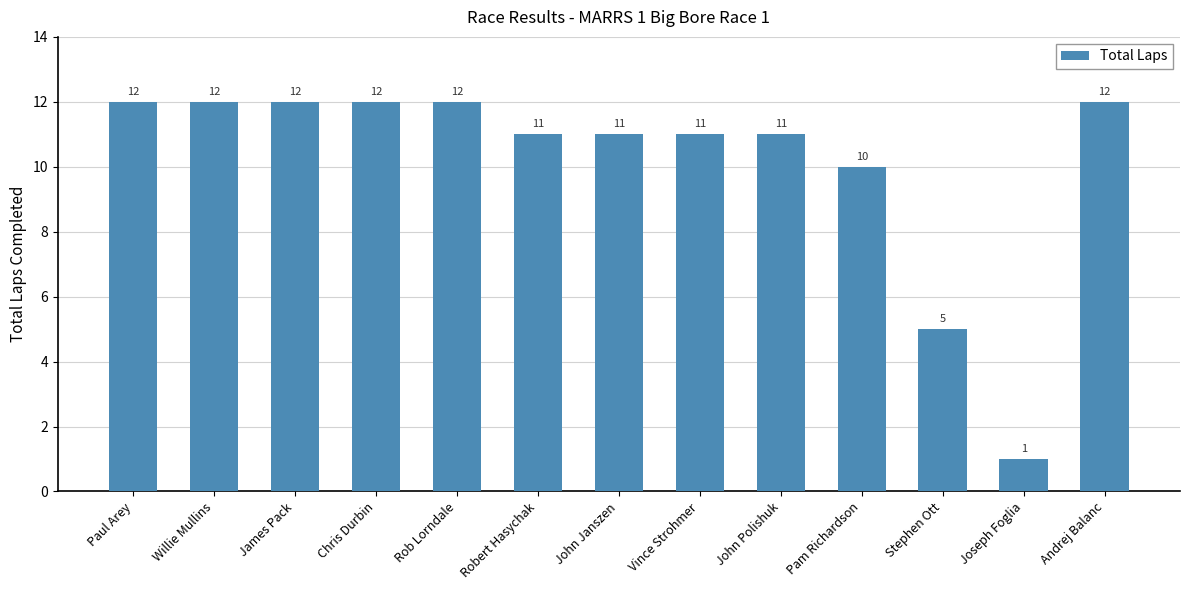

Count the number of data series in this chart.

1